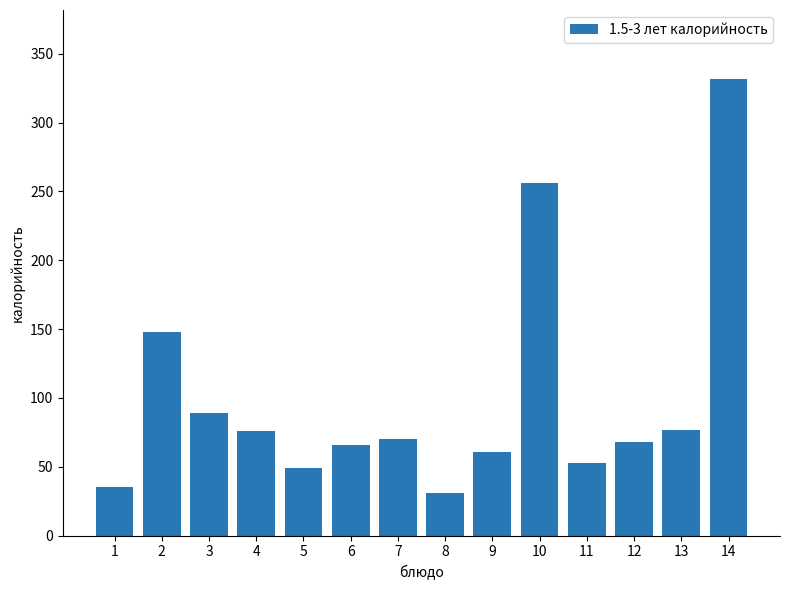

What is the value of the 14th bar from the left?

332.0